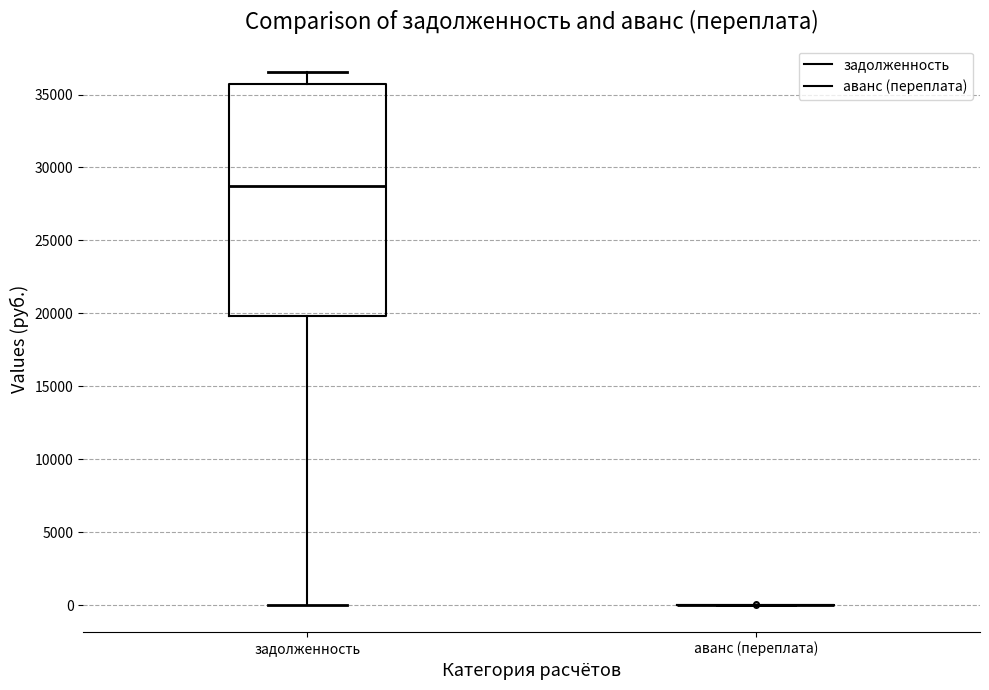

Comparing the boxes themselves (not the whiskers), which one is the tallest?

задолженность